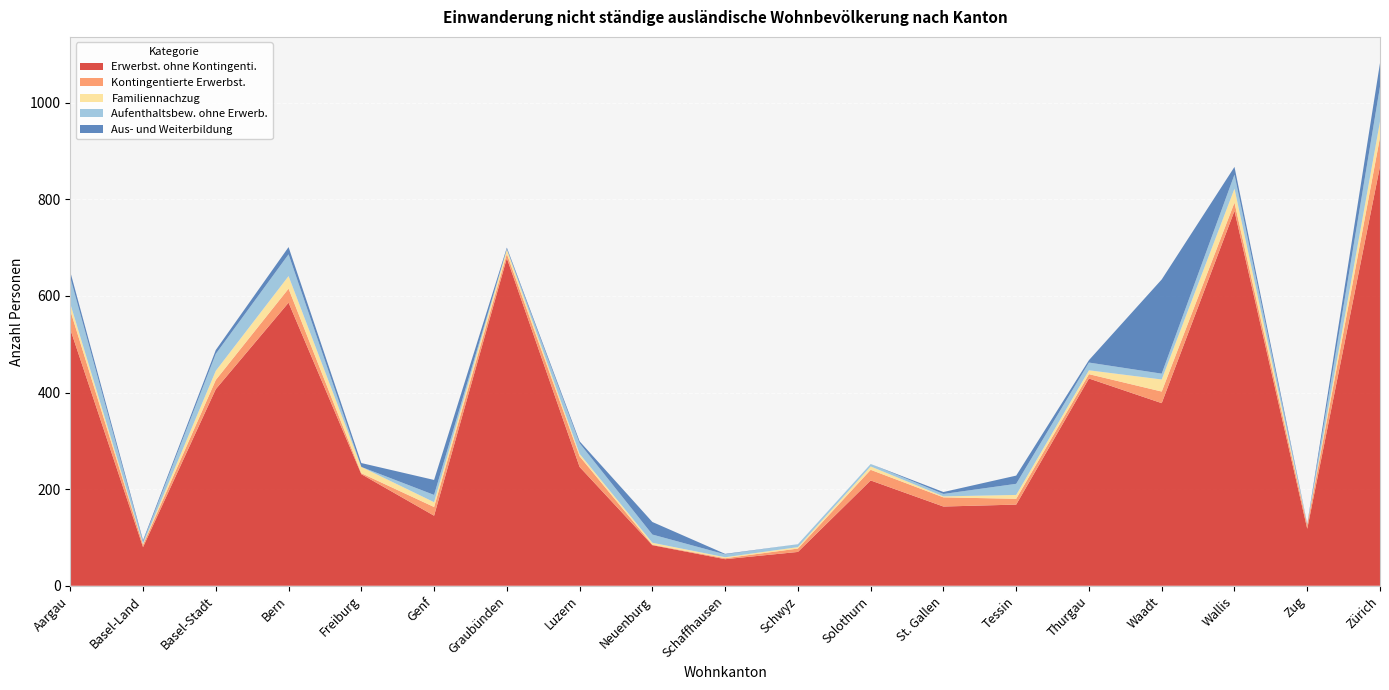

The Erwerbst. ohne Kontingenti. series shows 164 at St. Gallen. True or false?

True